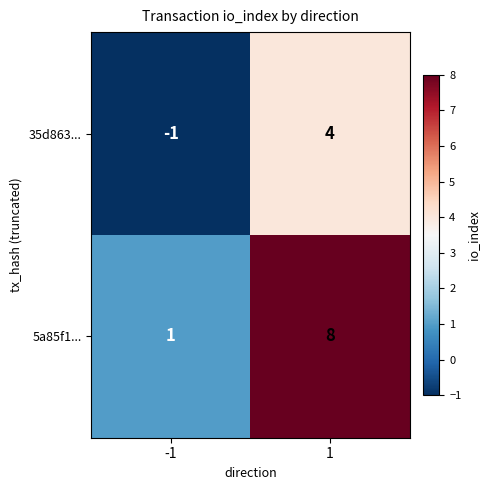

Reading left to right, extract all data points from this chart.

35d863...: -1	4
5a85f1...: 1	8